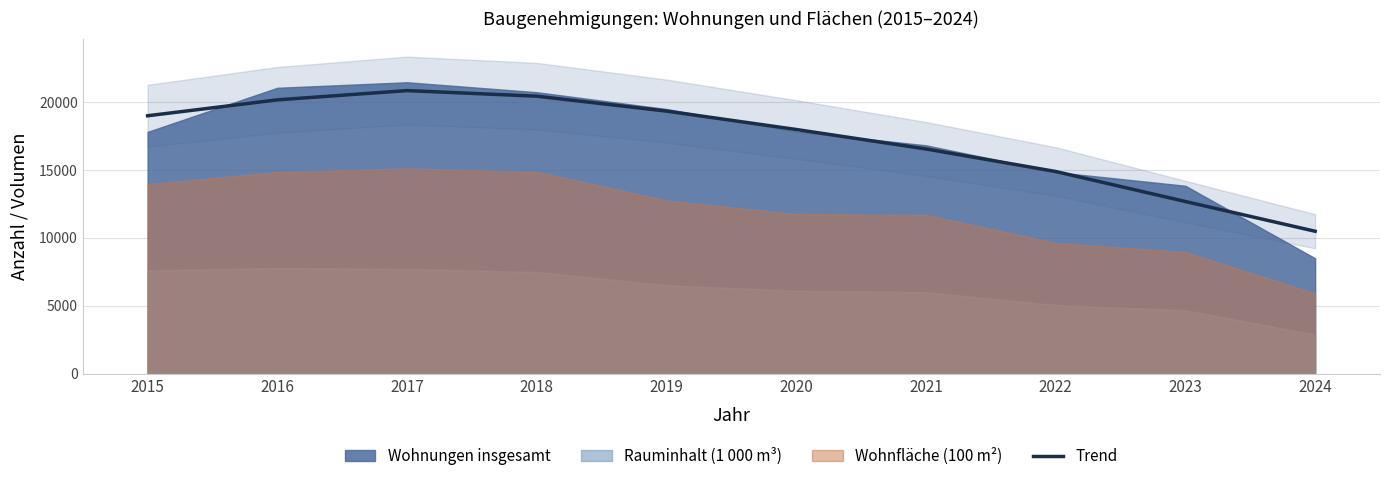

True or false: Wohnfläche (100 m²) has more than 1 points higher than both neighbors.

False